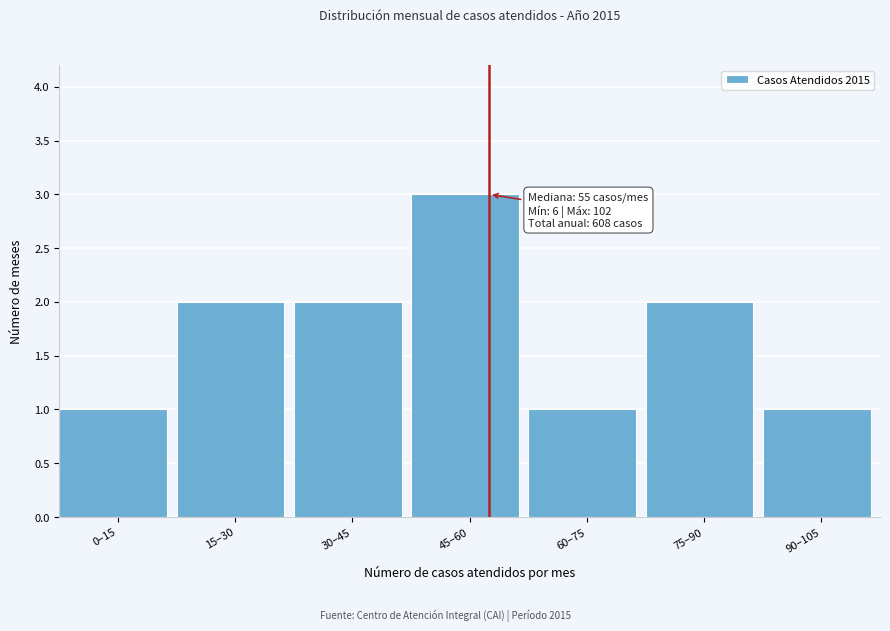

Reading right to left, list all the values displayed in this chart.

90–105=1	75–90=2	60–75=1	45–60=3	30–45=2	15–30=2	0–15=1